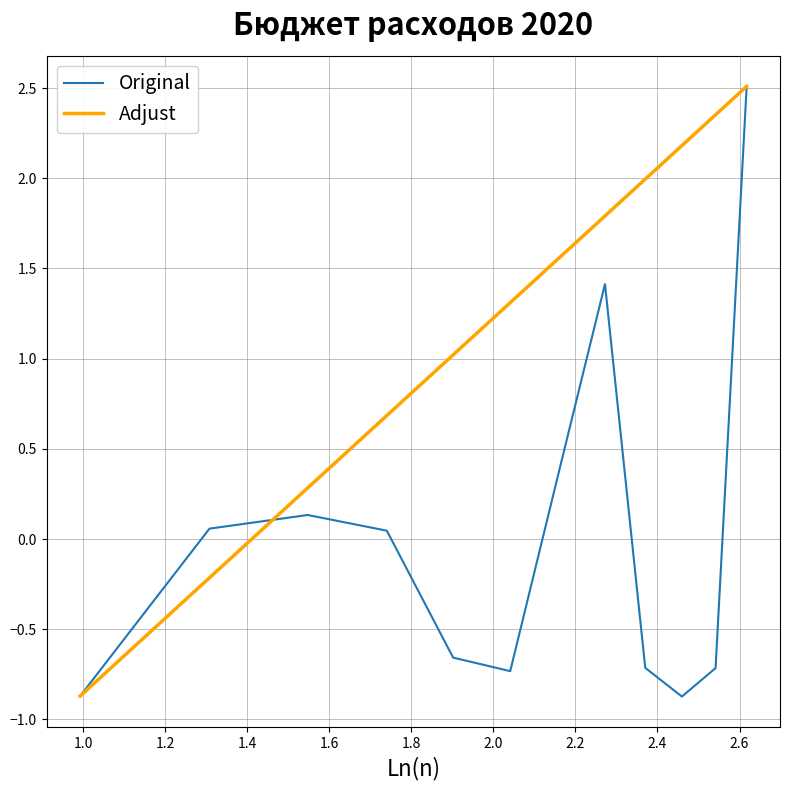

Which series has the largest total across all categories?

Adjust